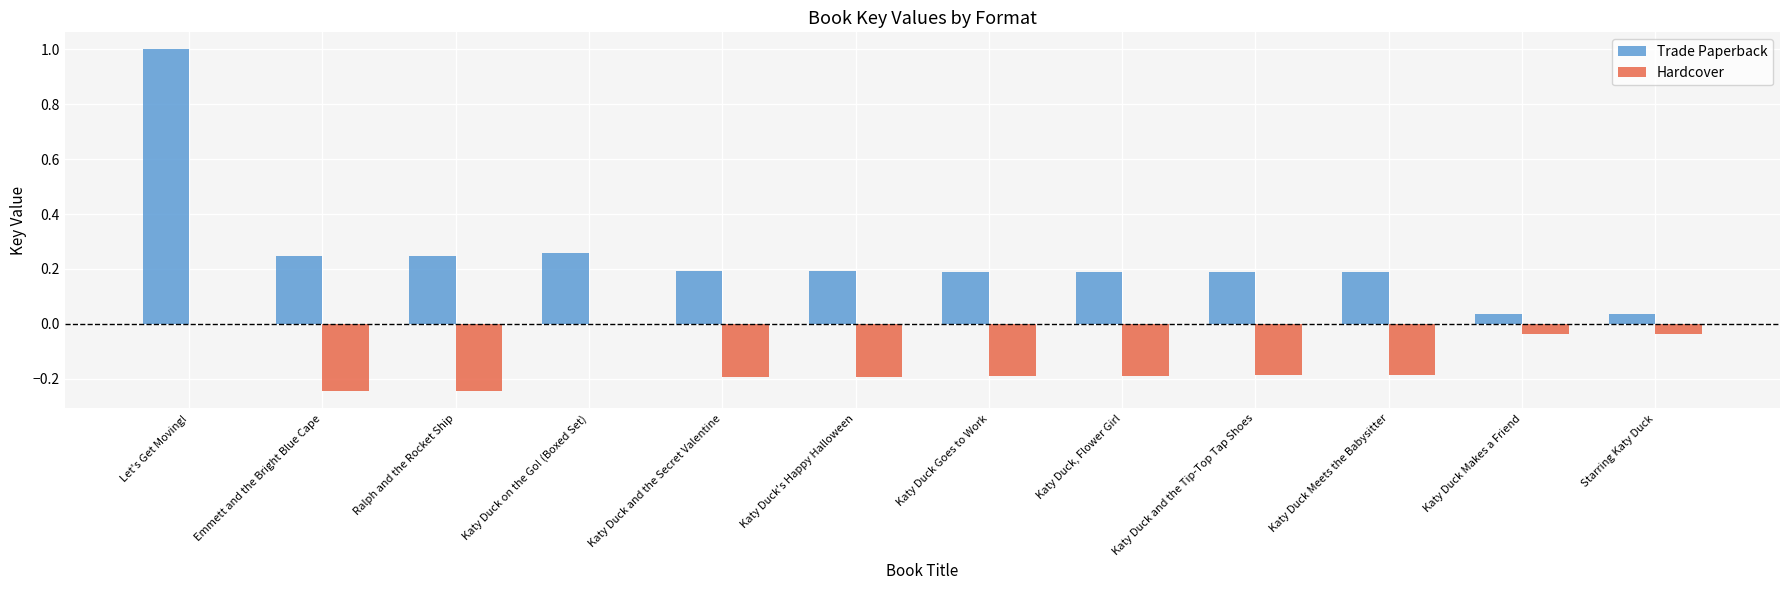

Which label corresponds to the largest value in the chart?

Let's Get Moving!